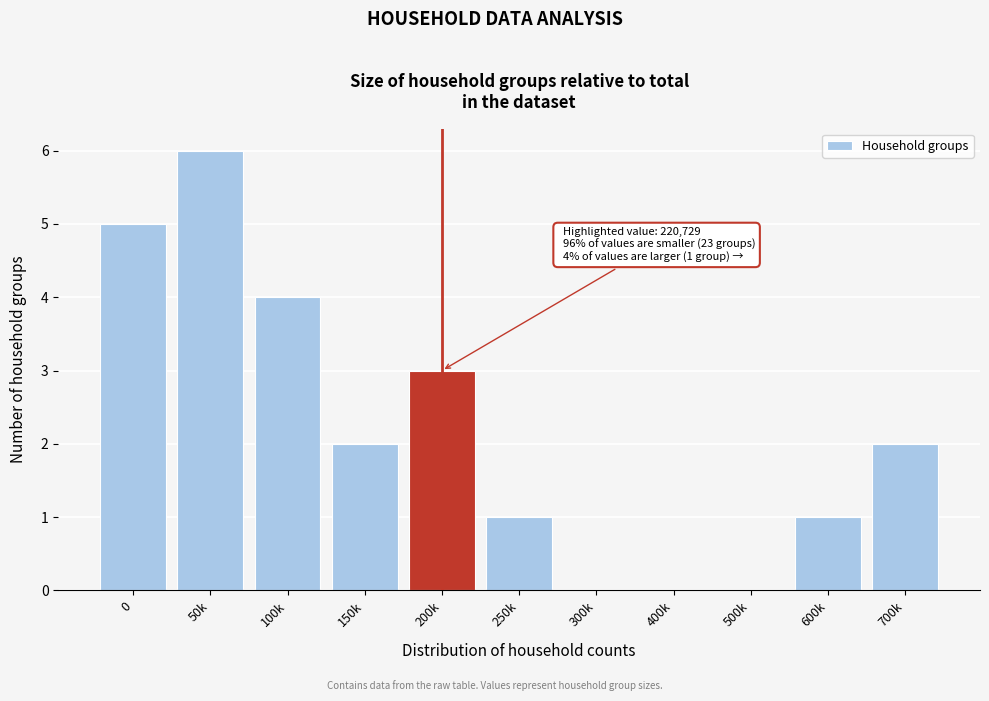

Reading left to right, transcribe all the data shown in this chart.

0=5	50k=6	100k=4	150k=2	200k=3	250k=1	300k=0	400k=0	500k=0	600k=1	700k=2